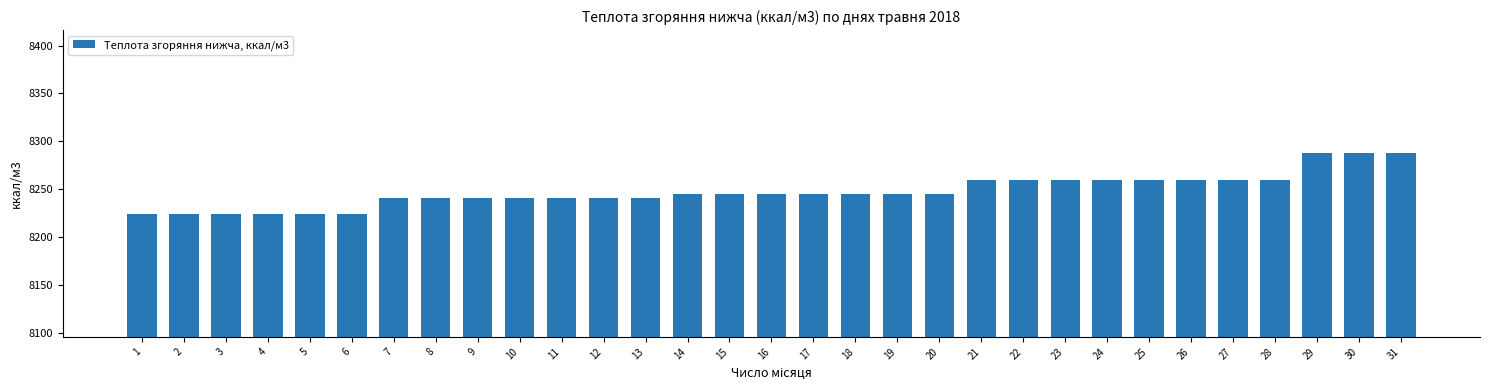

The value at 8 is 8241.4. True or false?

True